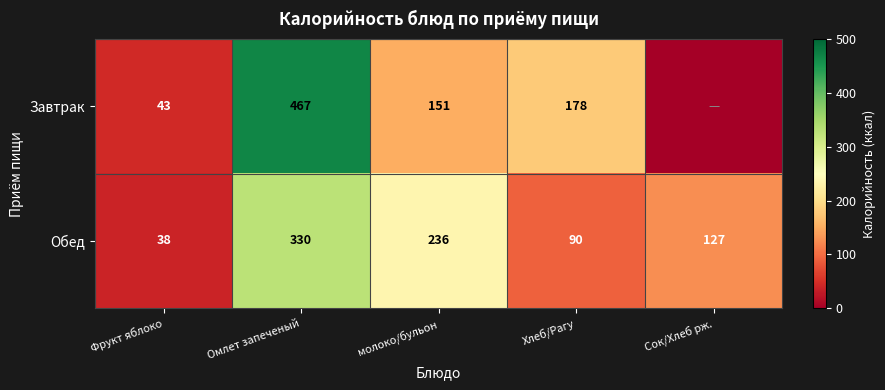

What is the sum of all Обед values?

821